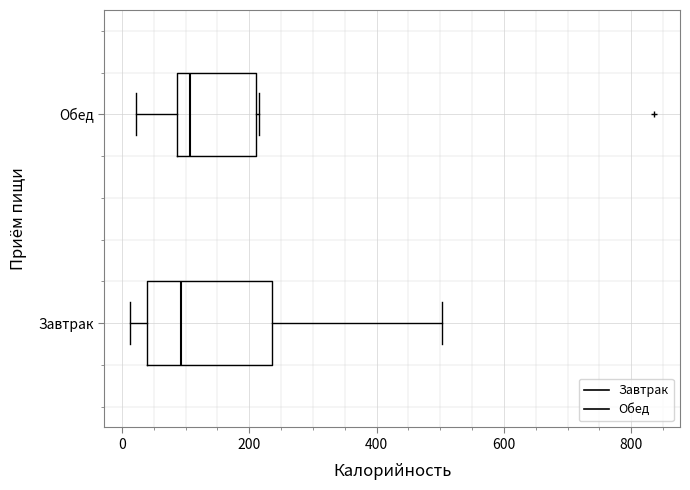

Reading bottom to top, read every box against the x-axis: the position of its median line, the range the box covers, and the ends of its whiskers. The values are not printed on the chart, so give them approximately, as read against the axis.

Завтрак: median 100, box 40 to 240, whiskers 20 to 500
Обед: median 100, box 80 to 220, whiskers 20 to 220